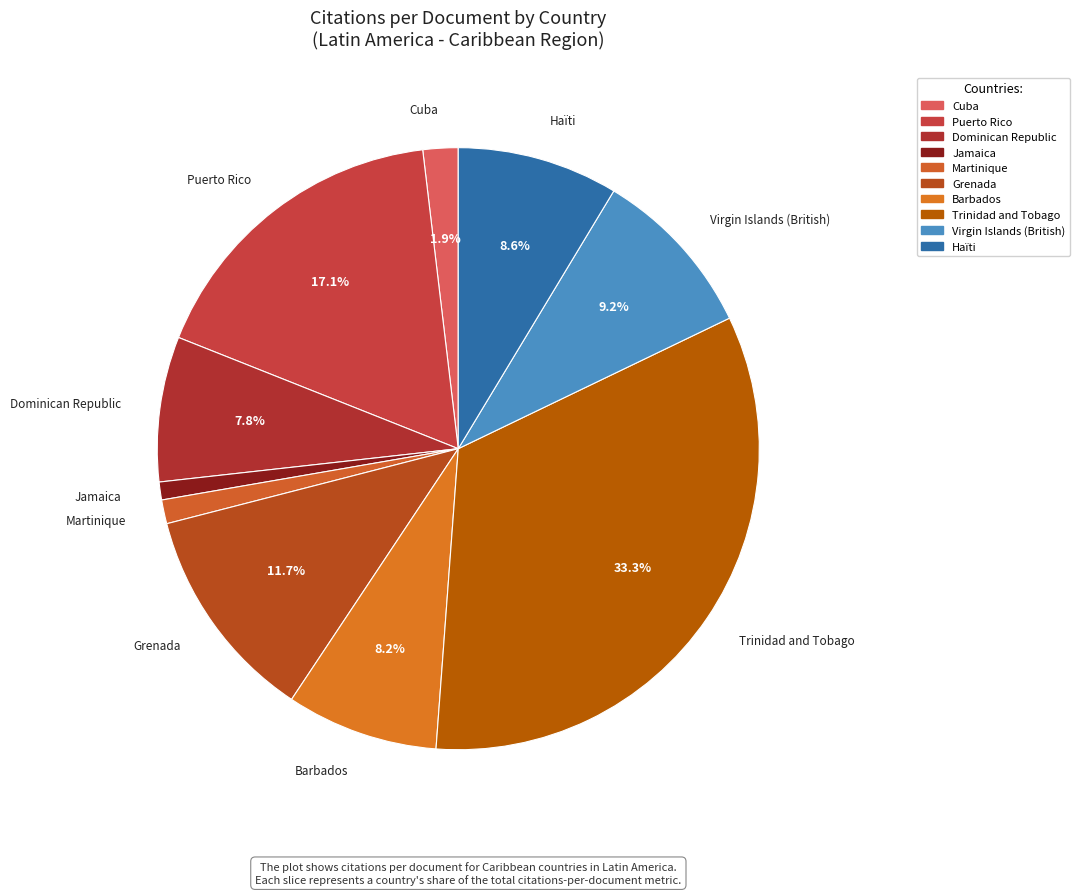

Approximately how many times larger is the value at Grenada compared to Virgin Islands (British)?

1.3